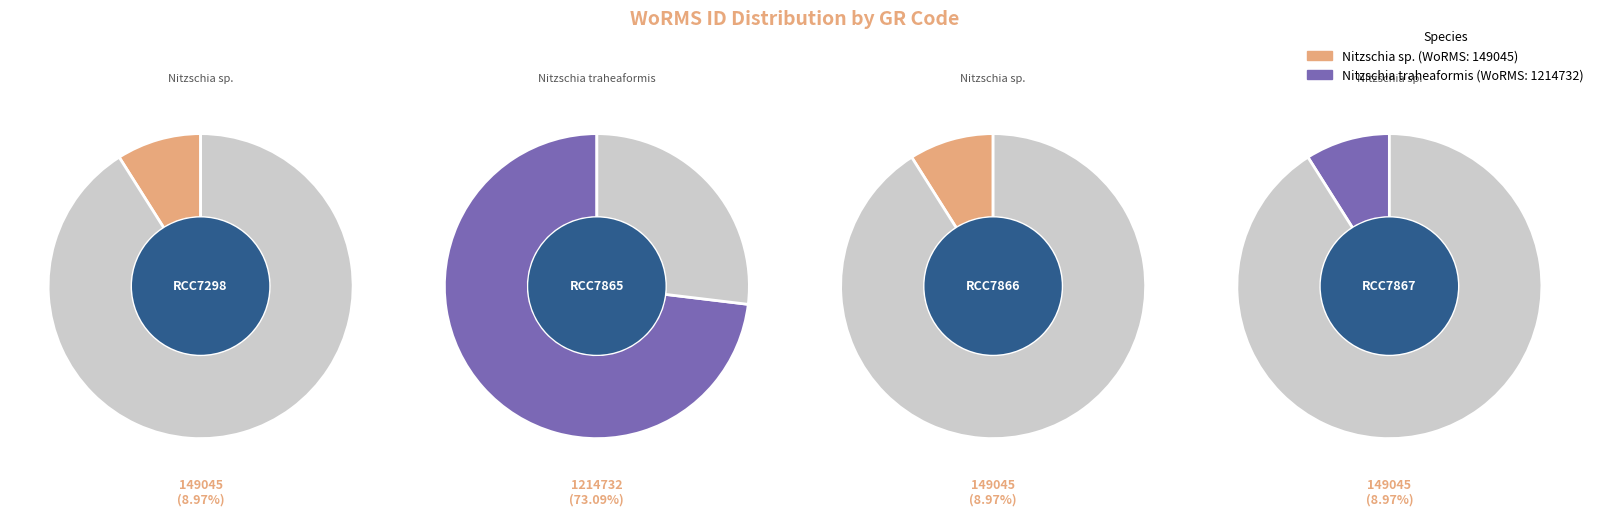

Combined, what portion of the pie is RCC7298 and RCC7867?

17.9%